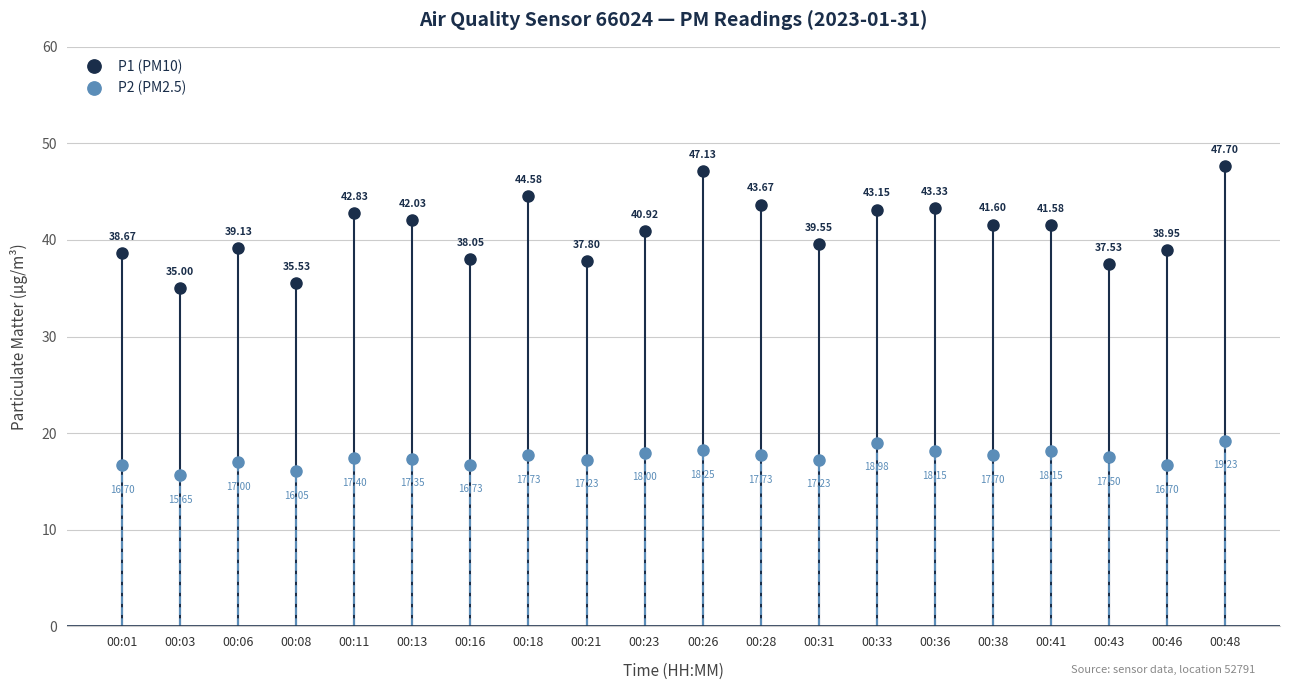

What is the difference between the highest and lowest values at 00:13?

24.7